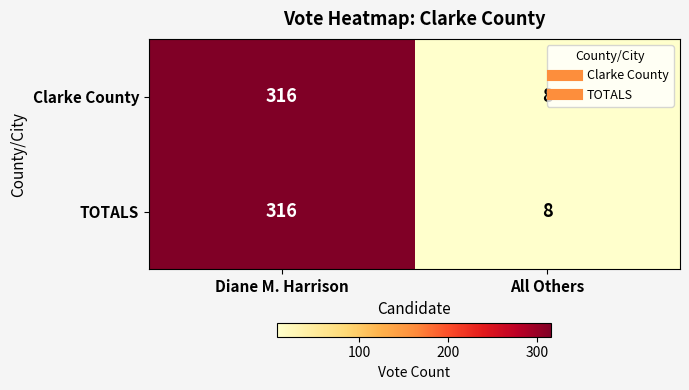

At which label does Clarke County reach its peak?

Diane M. Harrison